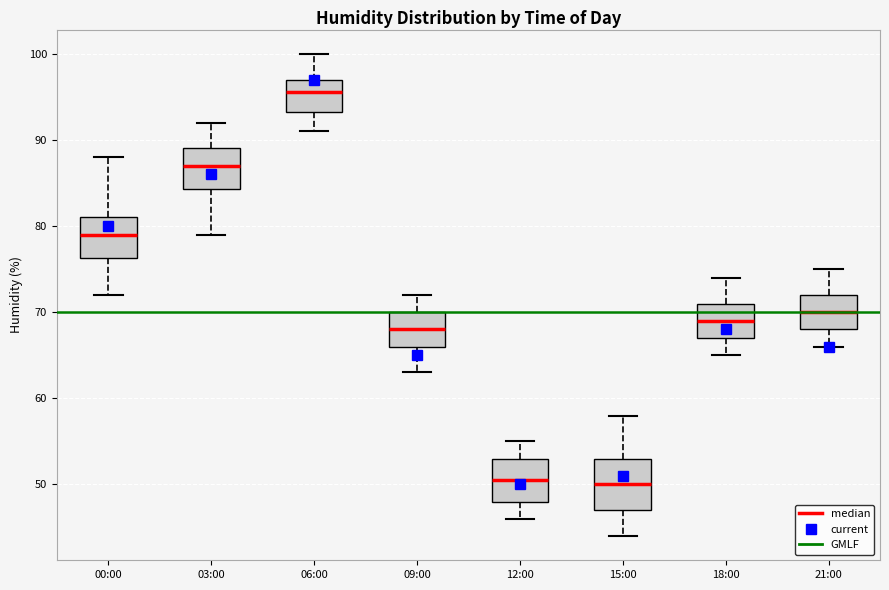

Reading left to right, read every box against the y-axis: the position of its median line, the range the box covers, and the ends of its whiskers. The values are not printed on the chart, so give them approximately, as read against the axis.

00:00: median 79, box 76 to 81, whiskers 72 to 88
03:00: median 87, box 84 to 89, whiskers 79 to 92
06:00: median 96, box 93 to 97, whiskers 91 to 100
09:00: median 68, box 66 to 70, whiskers 63 to 72
12:00: median 51, box 48 to 53, whiskers 46 to 55
15:00: median 50, box 47 to 53, whiskers 44 to 58
18:00: median 69, box 67 to 71, whiskers 65 to 74
21:00: median 70, box 68 to 72, whiskers 66 to 75